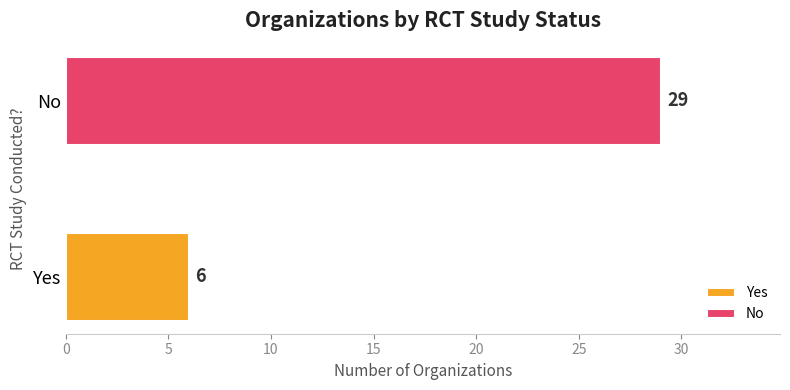

What is the highest value of the Yes series?

6